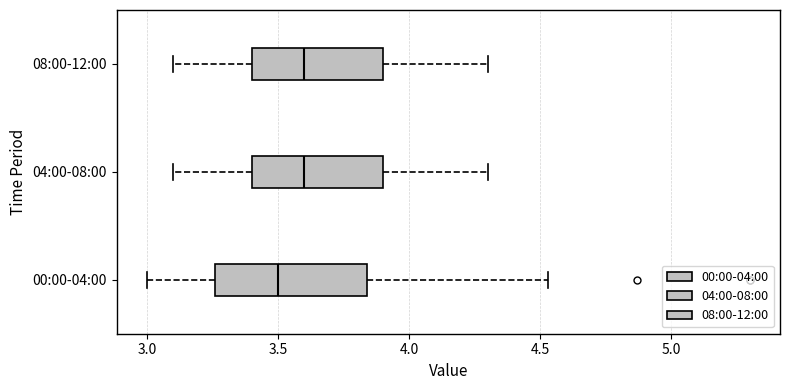

Which box is the widest, from its left edge to its right edge?

00:00-04:00